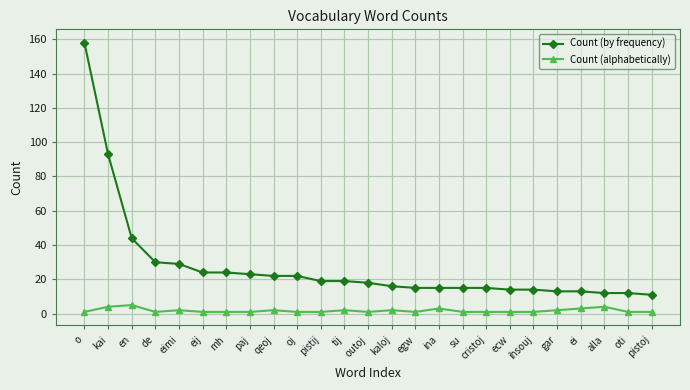

True or false: Count (alphabetically) has more than 2 points higher than both neighbors.

True